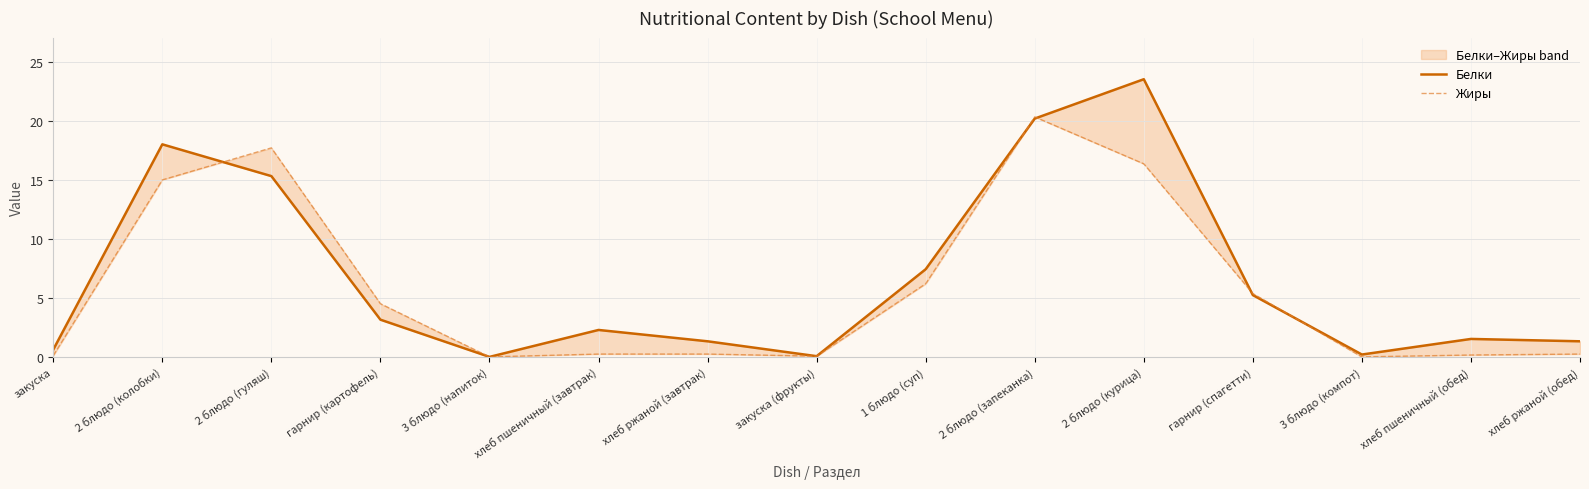

Which label corresponds to the smallest value in the chart?

3 блюдо (напиток)